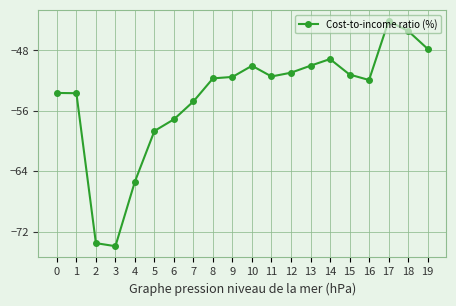

Where is the first local minimum?

3